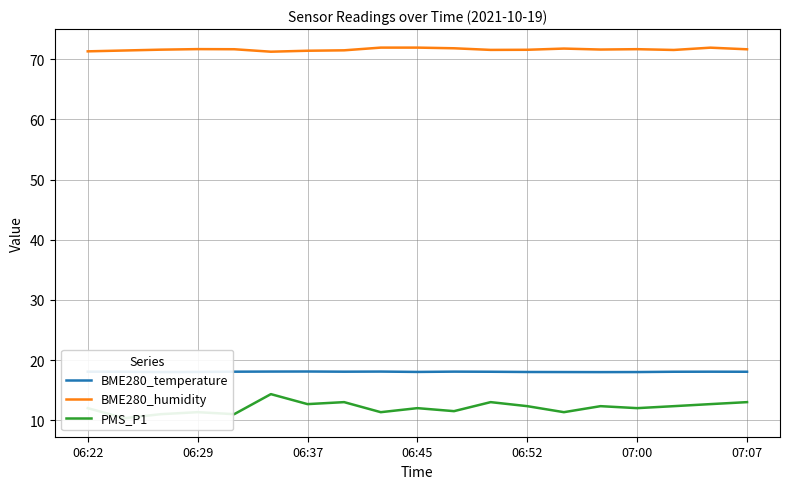

True or false: BME280_humidity and BME280_temperature cross at least once.

False